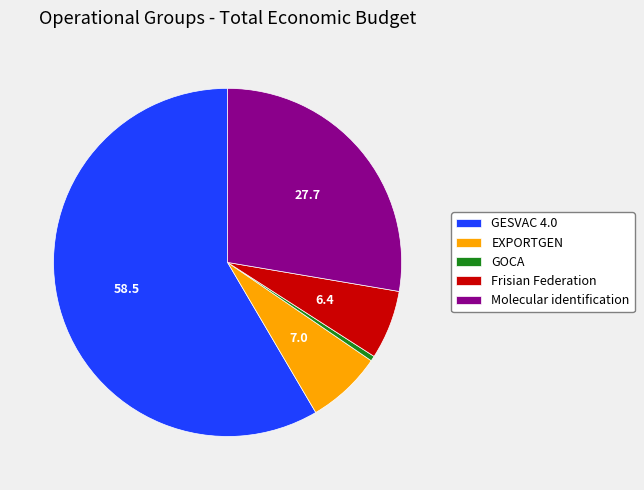

Approximately how many times larger is the value at Frisian Federation compared to GOCA?

13.5